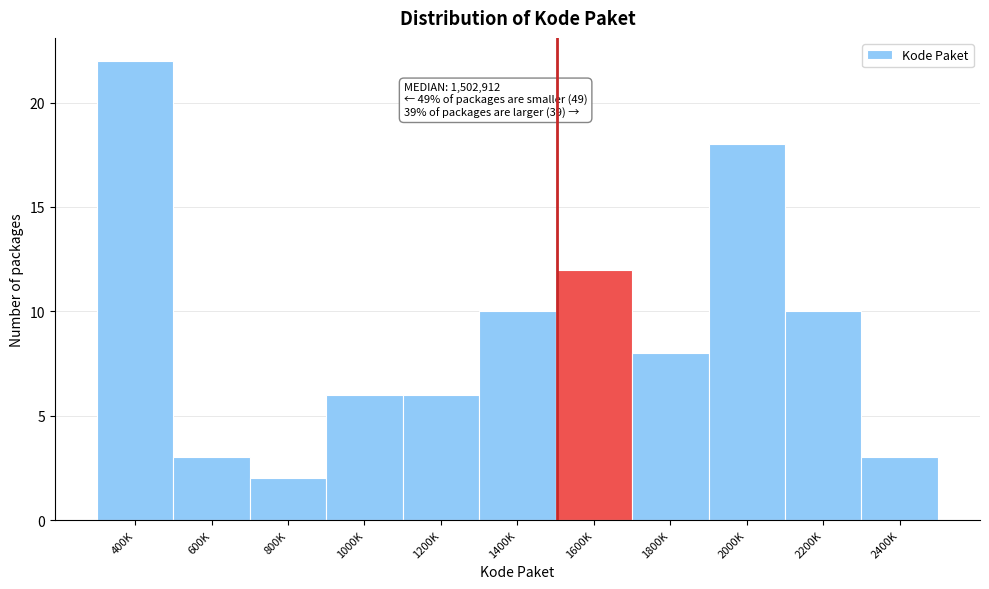

Reading left to right, what are all the values shown in this chart?

22	3	2	6	6	10	12	8	18	10	3